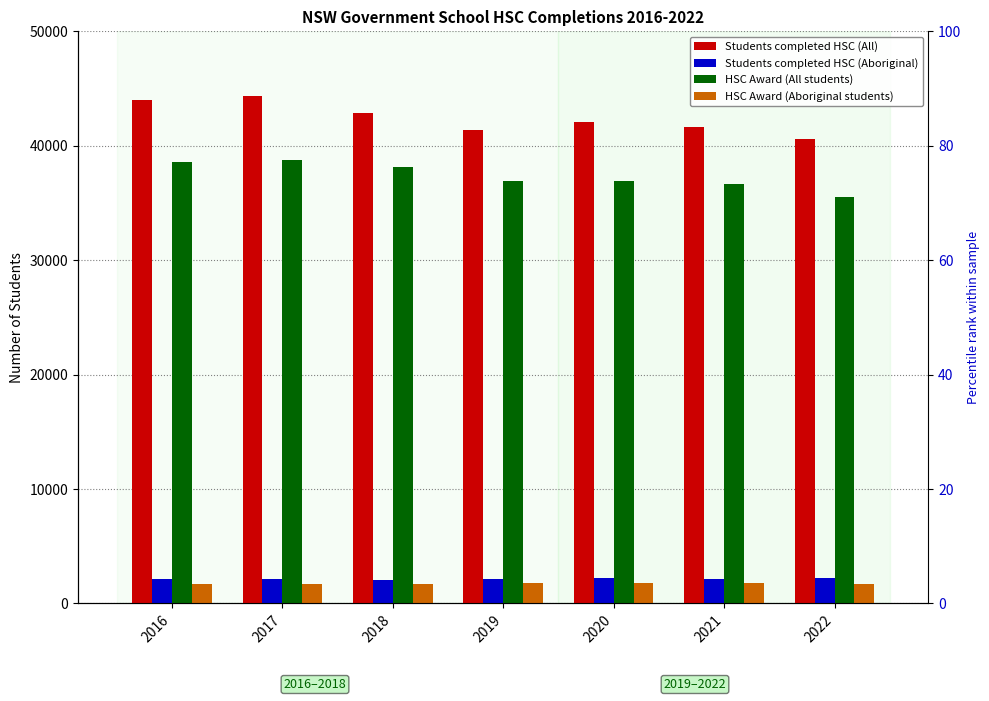

Which has a higher value, 2020 or 2019?

2020